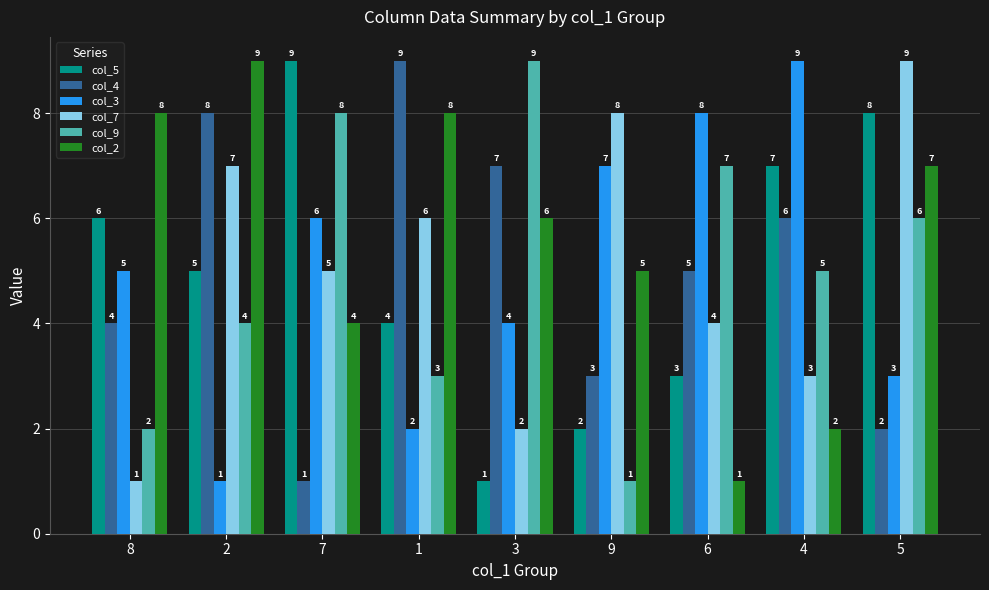

At which label is col_9 closest to 5?

4